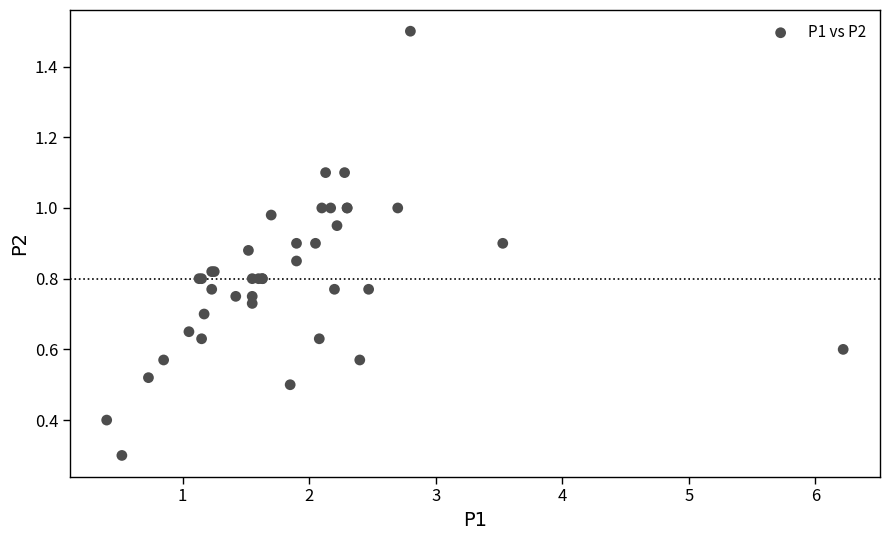

What Y value in the scatter plot is closest to 0?

0.3